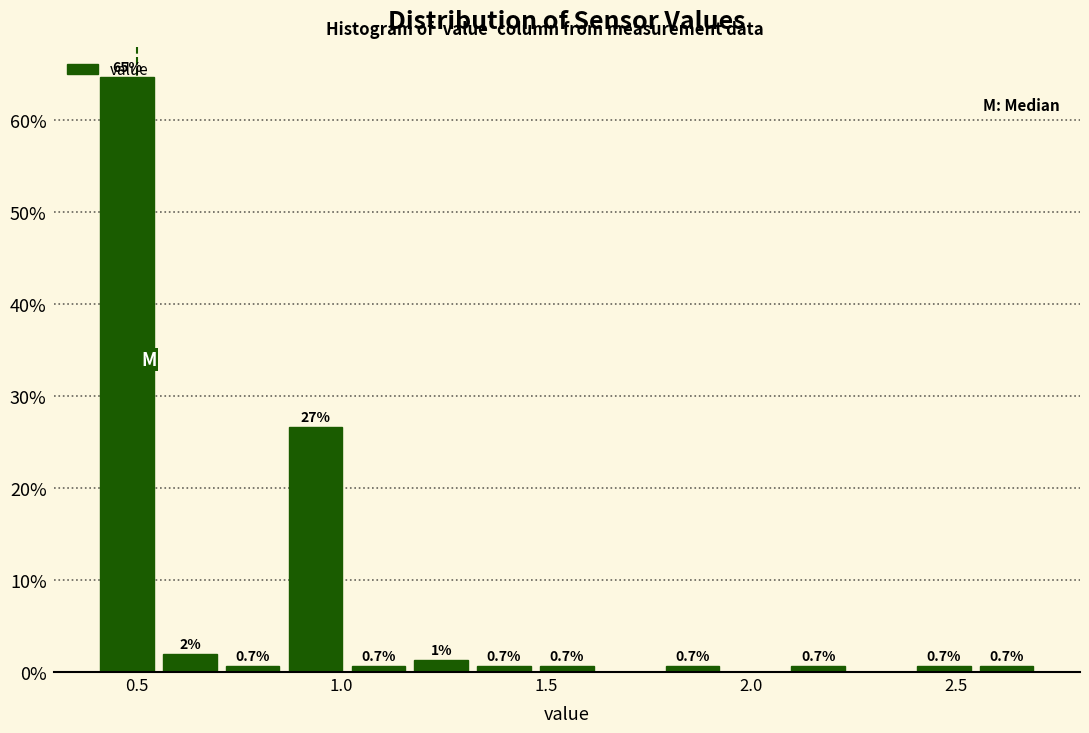

Around what value on the x-axis is the tallest bar? Give the approximate position of its centre, as read against the axis.

0.50